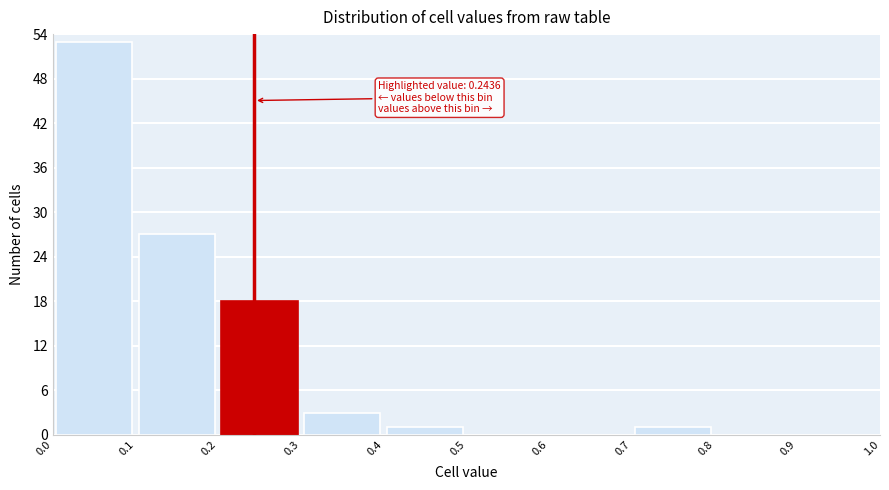

Over which range of the x-axis is the bar tallest?

0.0 to 0.1